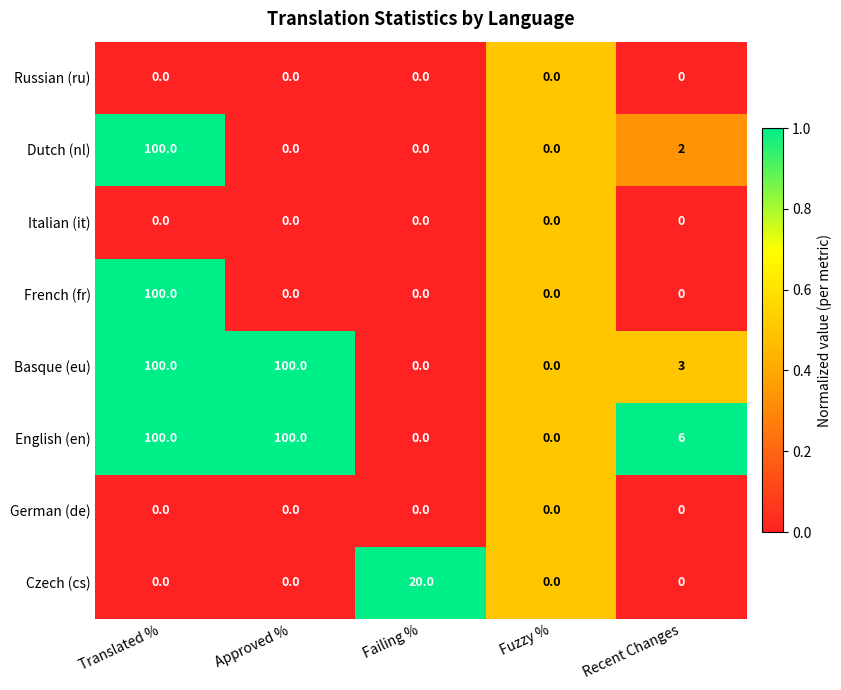

What is the greatest value displayed?

100